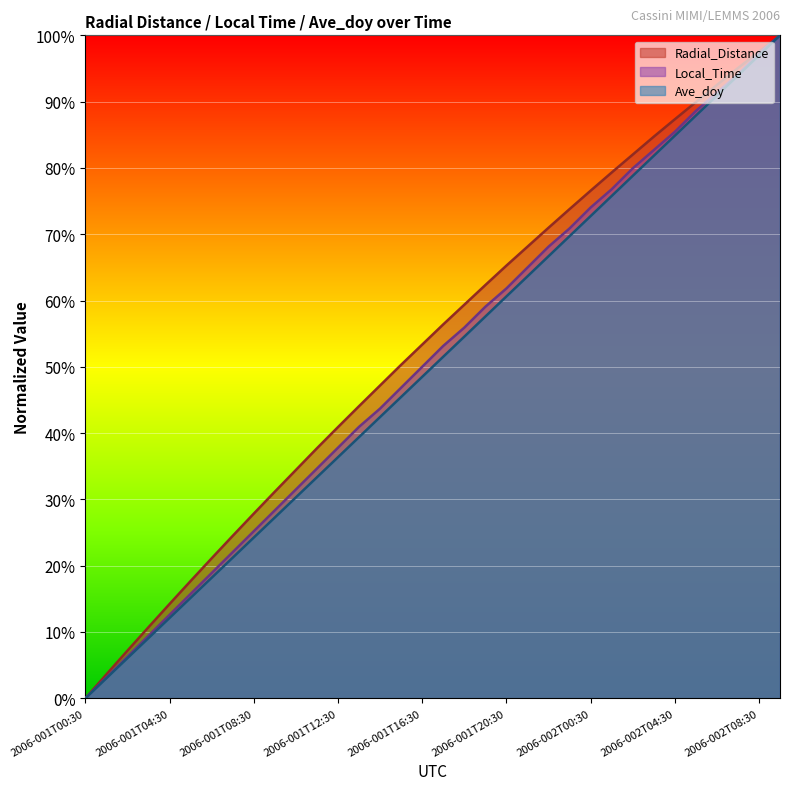

What is the sum of the Local_Time values at 2006-001T14:30 and 2006-002T08:30?

1.4